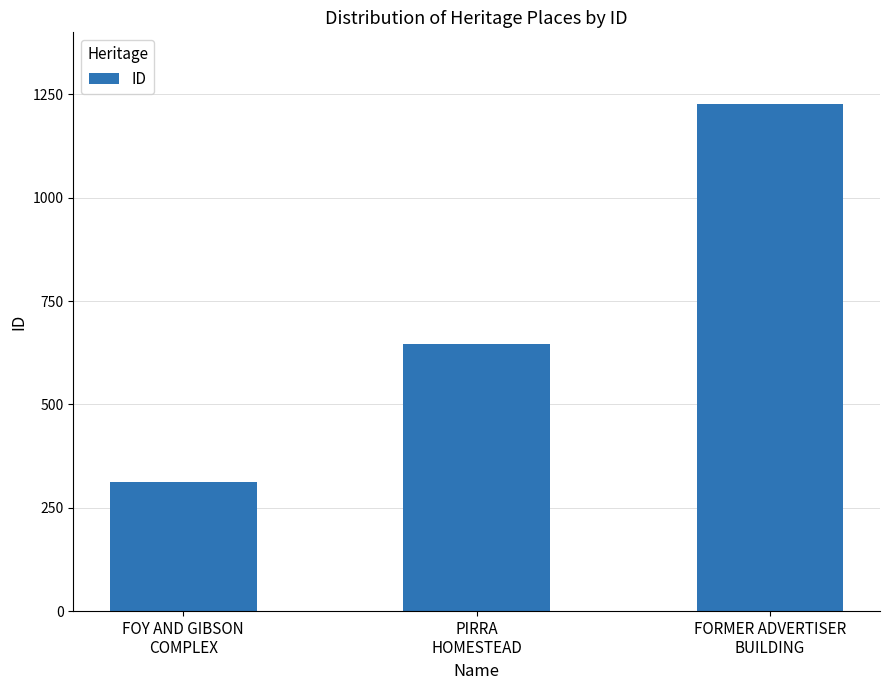

True or false: the data shows 1226 at FORMER ADVERTISER
BUILDING.

True